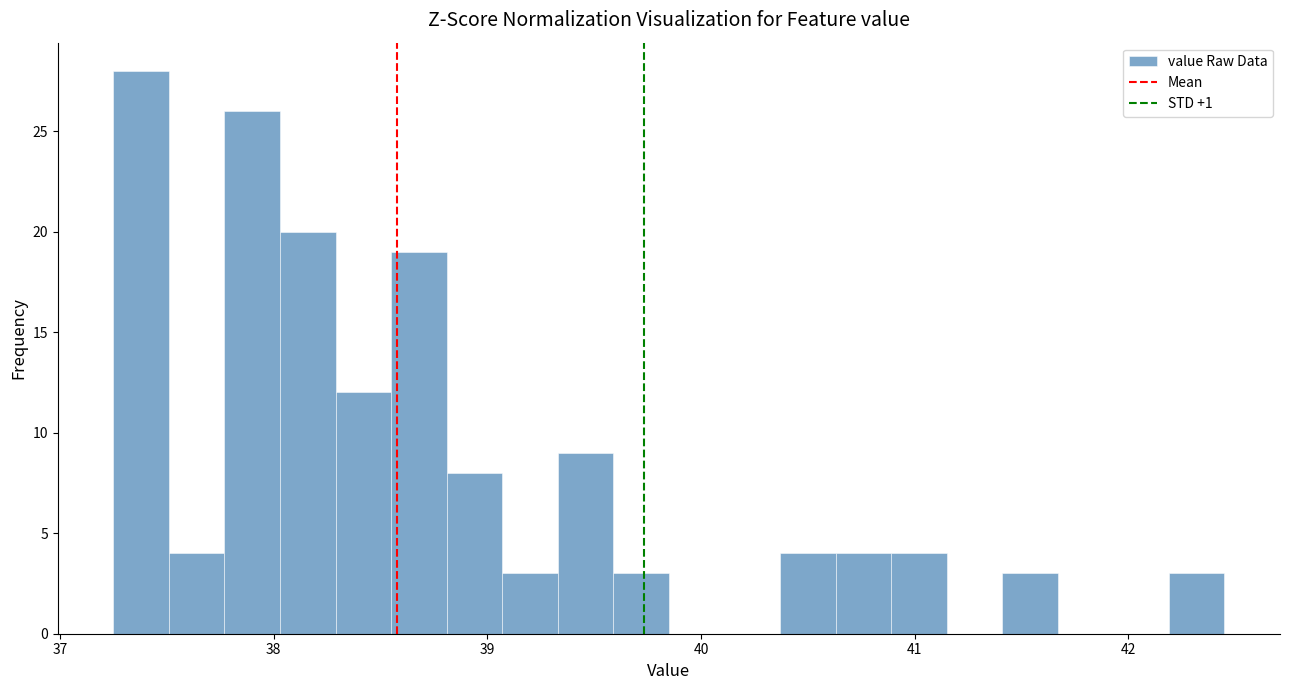

Around what value on the x-axis is the tallest bar? Give the approximate position of its centre, as read against the axis.

37.4